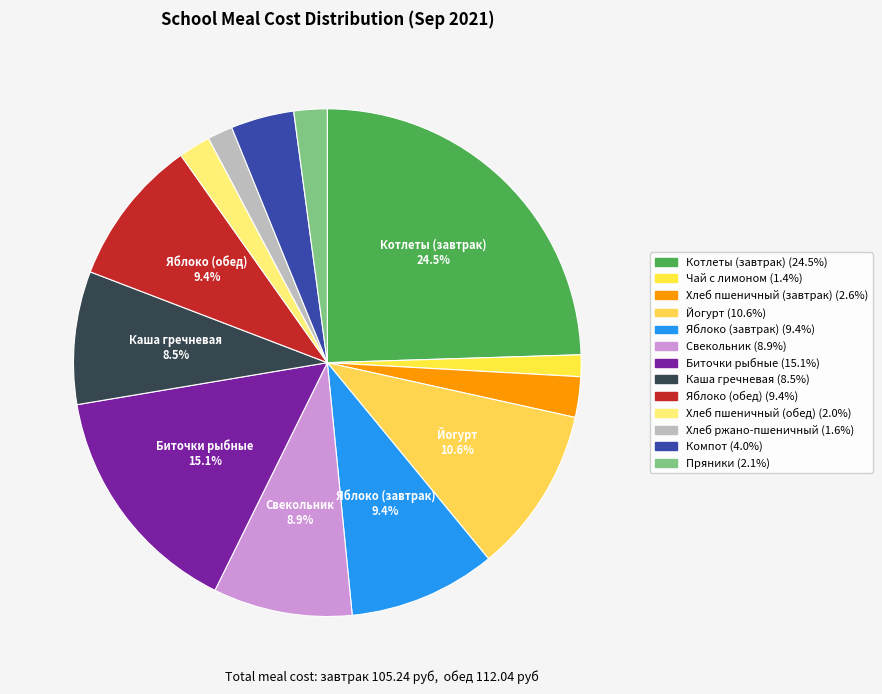

What is the total percentage of Каша гречневая and Хлеб пшеничный (обед)?

10.5%